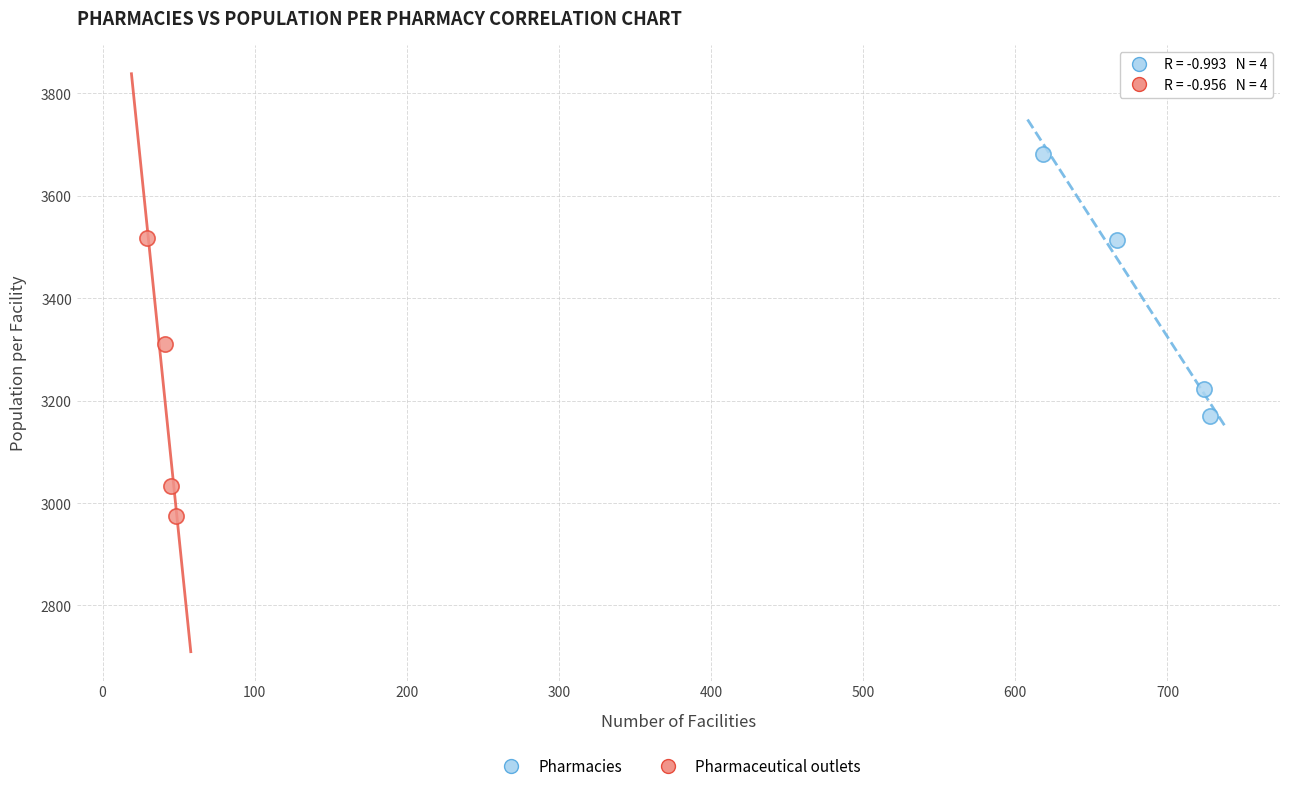

Which series reaches the minimum Y coordinate?

Pharmaceutical outlets